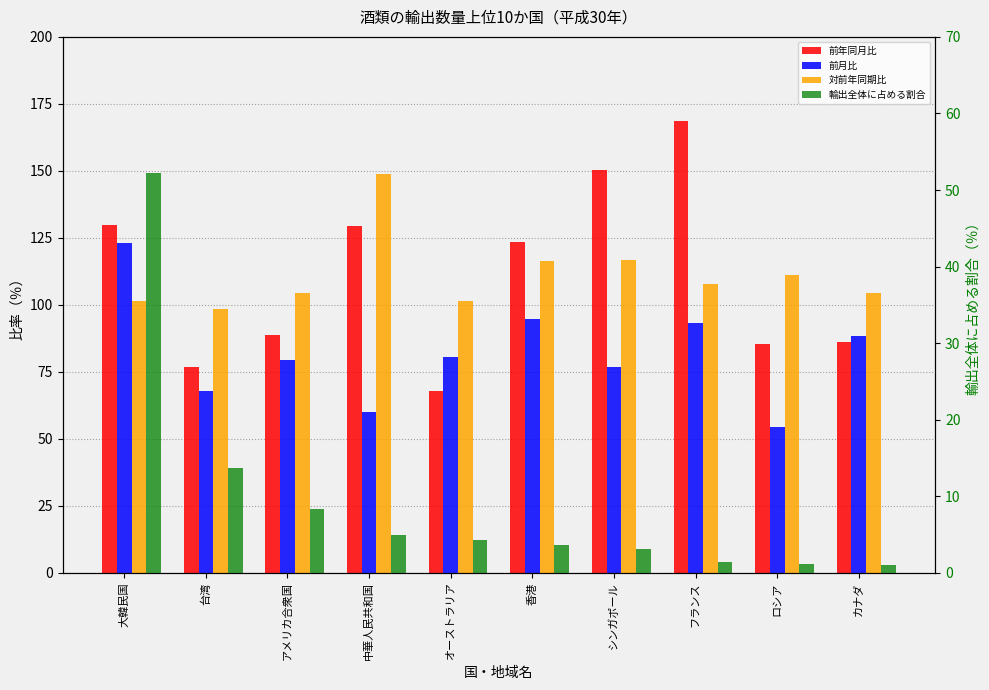

What is the smallest value displayed?

1.0